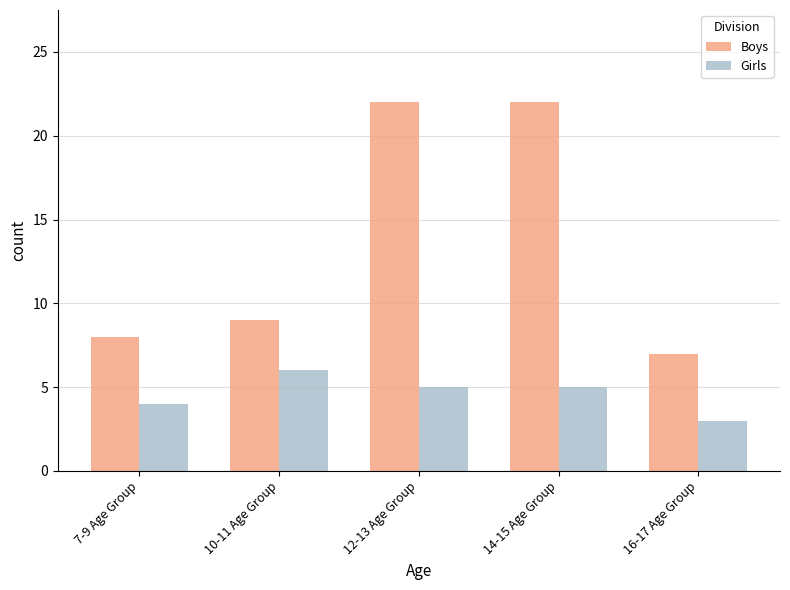

At which category does the chart reach its minimum across all series?

16-17 Age Group